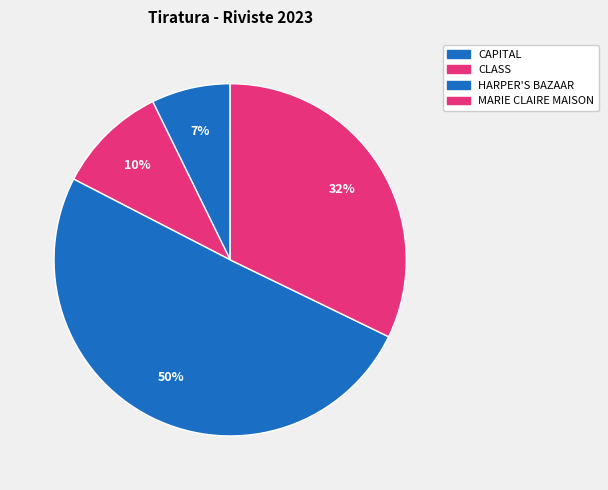

How many slices are in this pie chart?

4